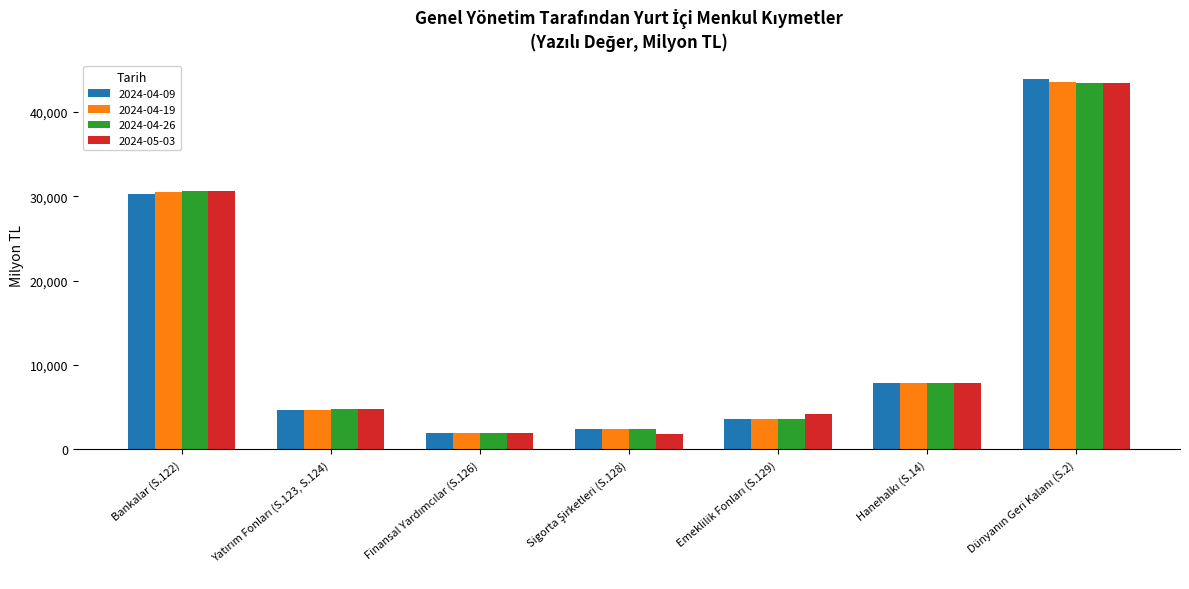

What are all the series names shown in the legend?

2024-04-09, 2024-04-19, 2024-04-26, 2024-05-03